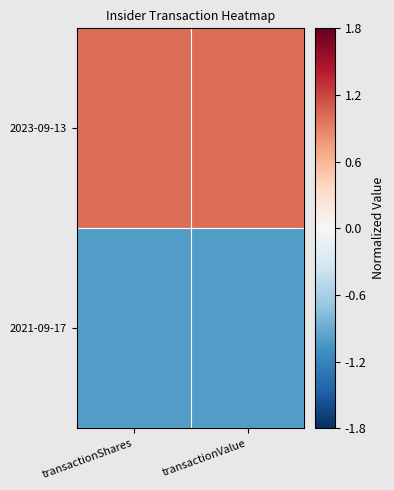

Rank the series by their average value, from lowest to highest.

2021-09-17, 2023-09-13